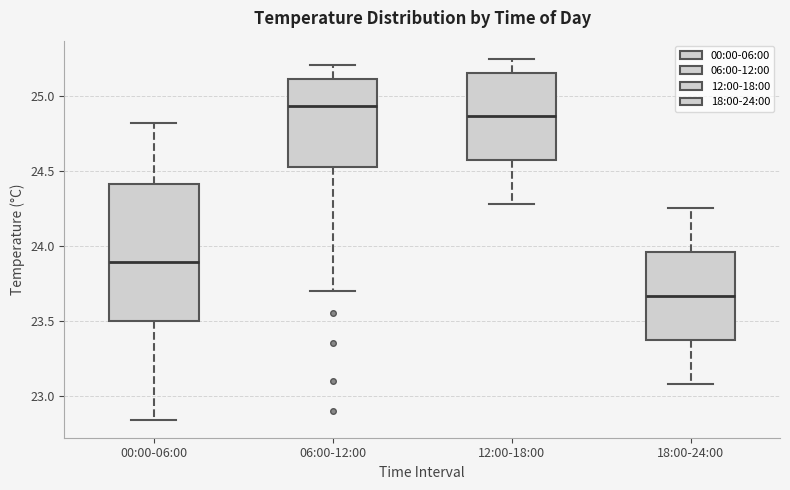

Reading left to right, read every box against the y-axis: the position of its median line, the range the box covers, and the ends of its whiskers. The values are not printed on the chart, so give them approximately, as read against the axis.

00:00-06:00: median 23.90, box 23.50 to 24.40, whiskers 22.85 to 24.80
06:00-12:00: median 24.95, box 24.55 to 25.10, whiskers 23.70 to 25.20
12:00-18:00: median 24.85, box 24.55 to 25.15, whiskers 24.30 to 25.25
18:00-24:00: median 23.65, box 23.35 to 23.95, whiskers 23.10 to 24.25